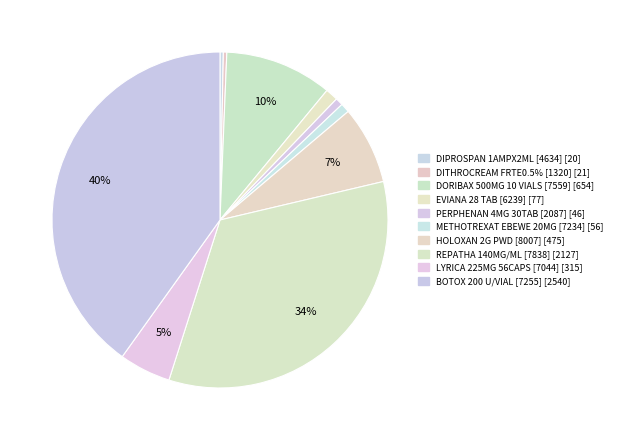

True or false: DORIBAX 500MG 10 VIALS [7559] accounts for 10% of the total.

True